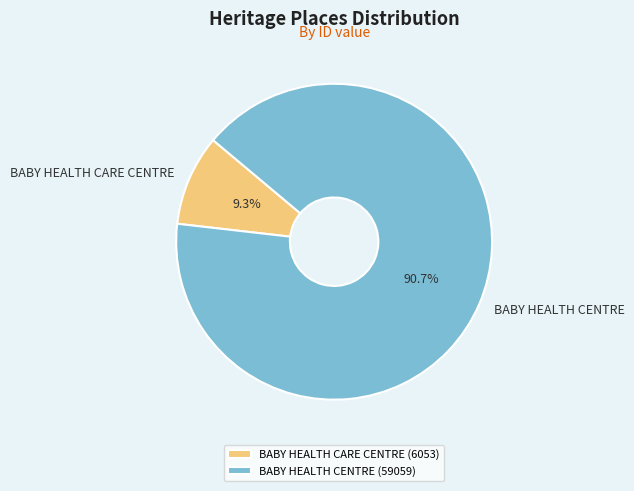

How many slices are in this pie chart?

2